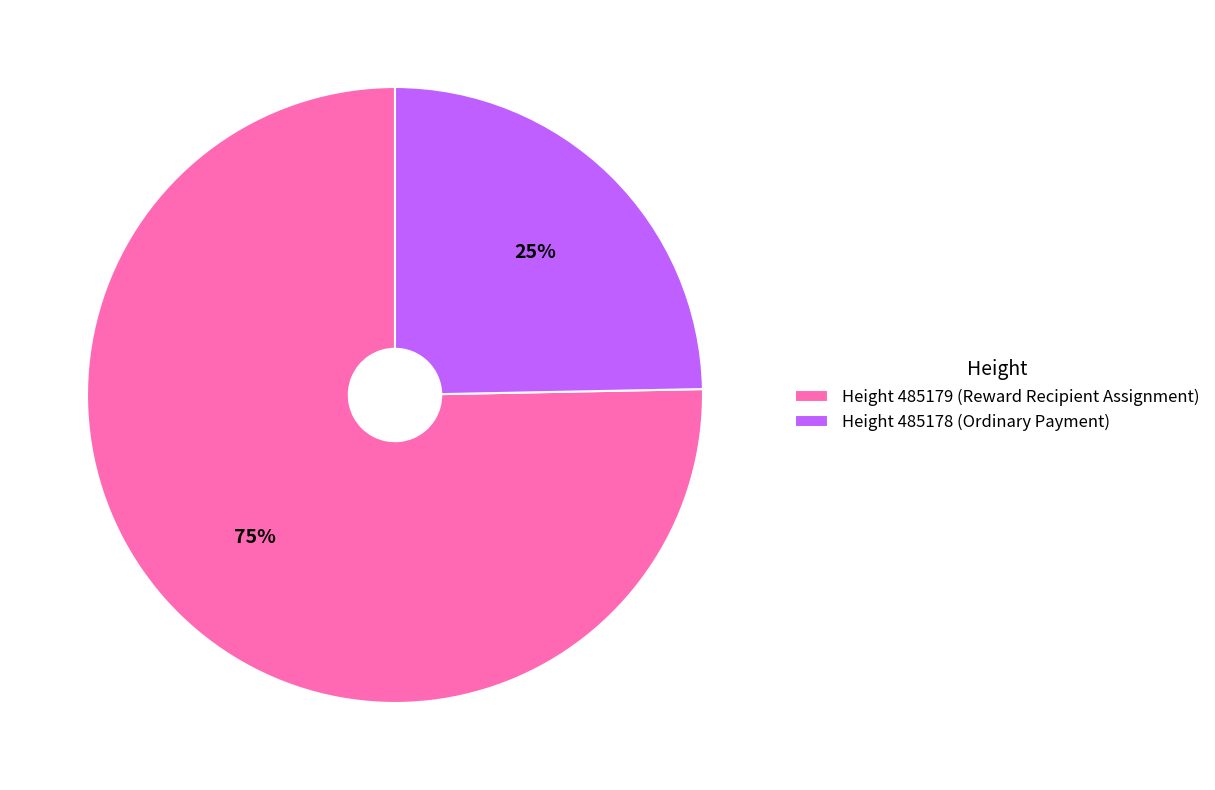

Count the number of slices in the pie.

2